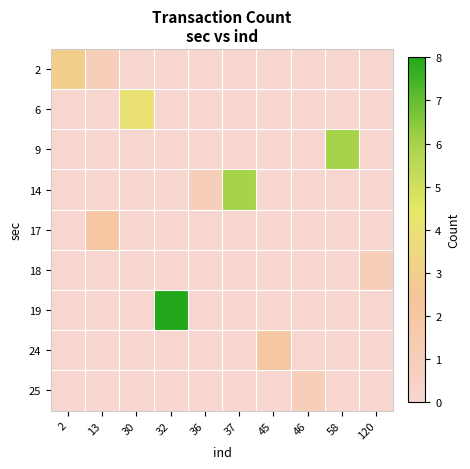

Reading left to right, what are all the values shown in this chart?

2: 2=3	13=1	30=0	32=0	36=0	37=0	45=0	46=0	58=0	120=0
6: 2=0	13=0	30=4	32=0	36=0	37=0	45=0	46=0	58=0	120=0
9: 2=0	13=0	30=0	32=0	36=0	37=0	45=0	46=0	58=6	120=0
14: 2=0	13=0	30=0	32=0	36=1	37=6	45=0	46=0	58=0	120=0
17: 2=0	13=2	30=0	32=0	36=0	37=0	45=0	46=0	58=0	120=0
18: 2=0	13=0	30=0	32=0	36=0	37=0	45=0	46=0	58=0	120=1
19: 2=0	13=0	30=0	32=8	36=0	37=0	45=0	46=0	58=0	120=0
24: 2=0	13=0	30=0	32=0	36=0	37=0	45=2	46=0	58=0	120=0
25: 2=0	13=0	30=0	32=0	36=0	37=0	45=0	46=1	58=0	120=0